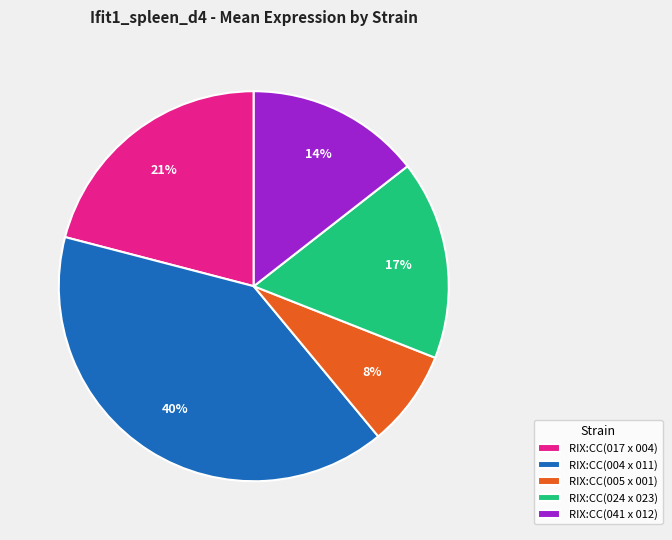

What percentage is the RIX:CC(024 x 023) slice, to the nearest percent?

17%